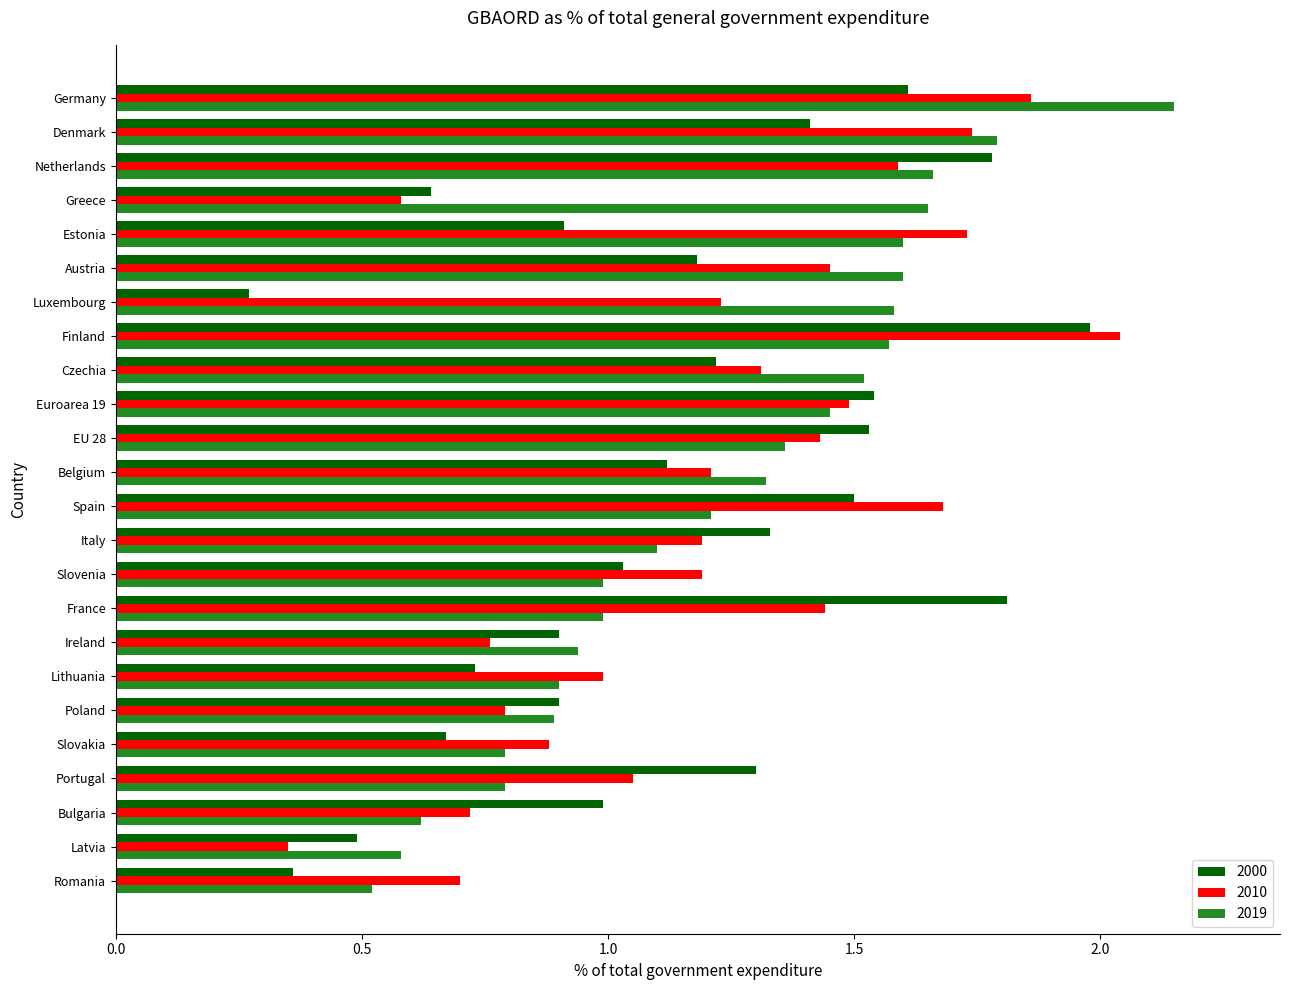

What is the total value across all series at Slovenia?

3.2